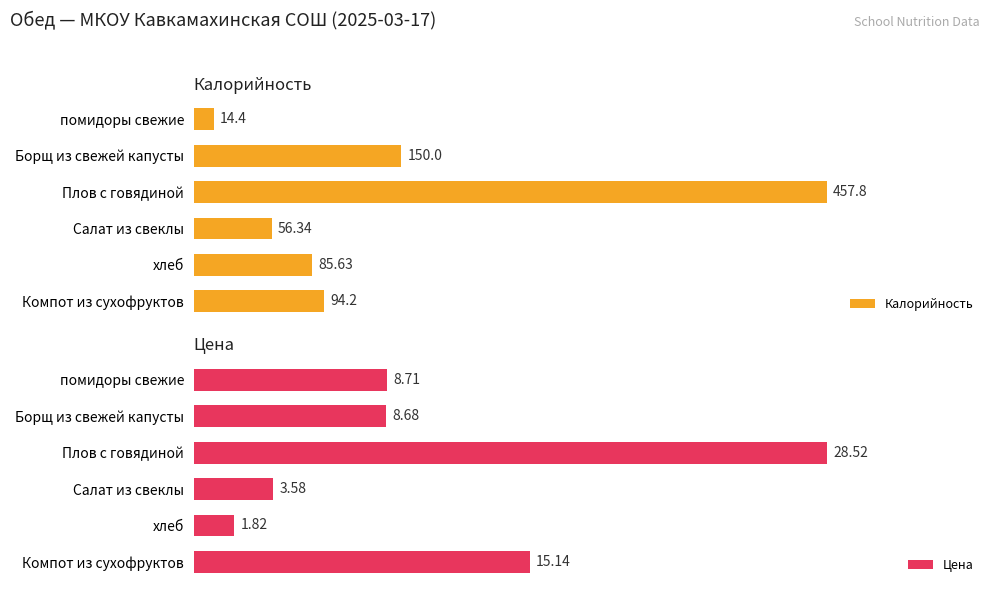

What are all the series names shown in the legend?

Калорийность, Цена